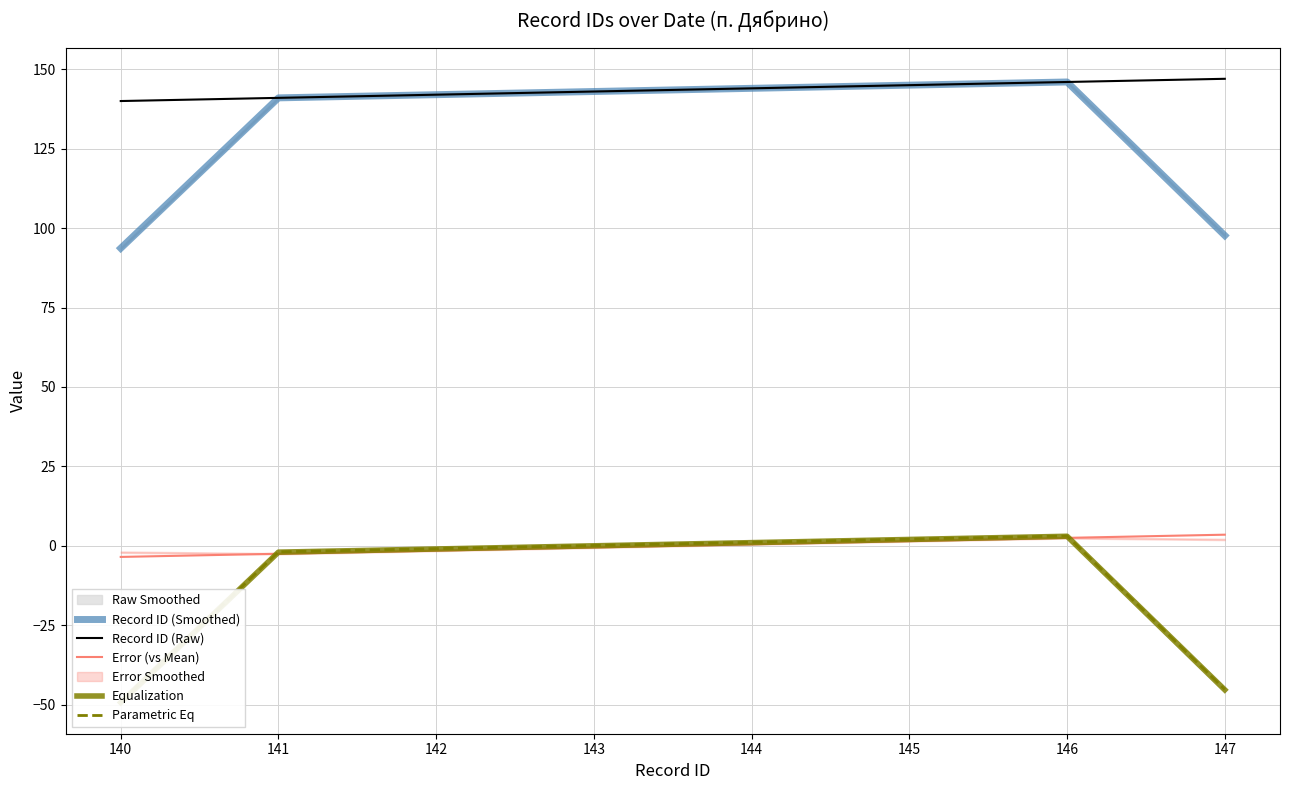

What is the sum of the Record ID (Smoothed) values at 147 and 142?

239.7